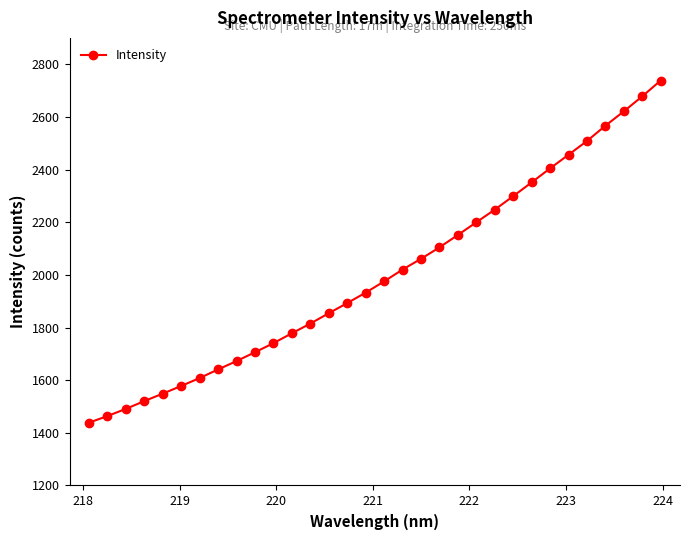

What is the difference between the second highest and minimum values?

1239.7